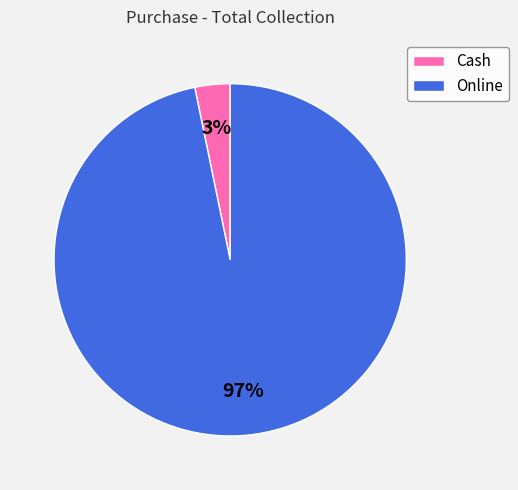

Is the sum of Cash and Online greater than half?

Yes